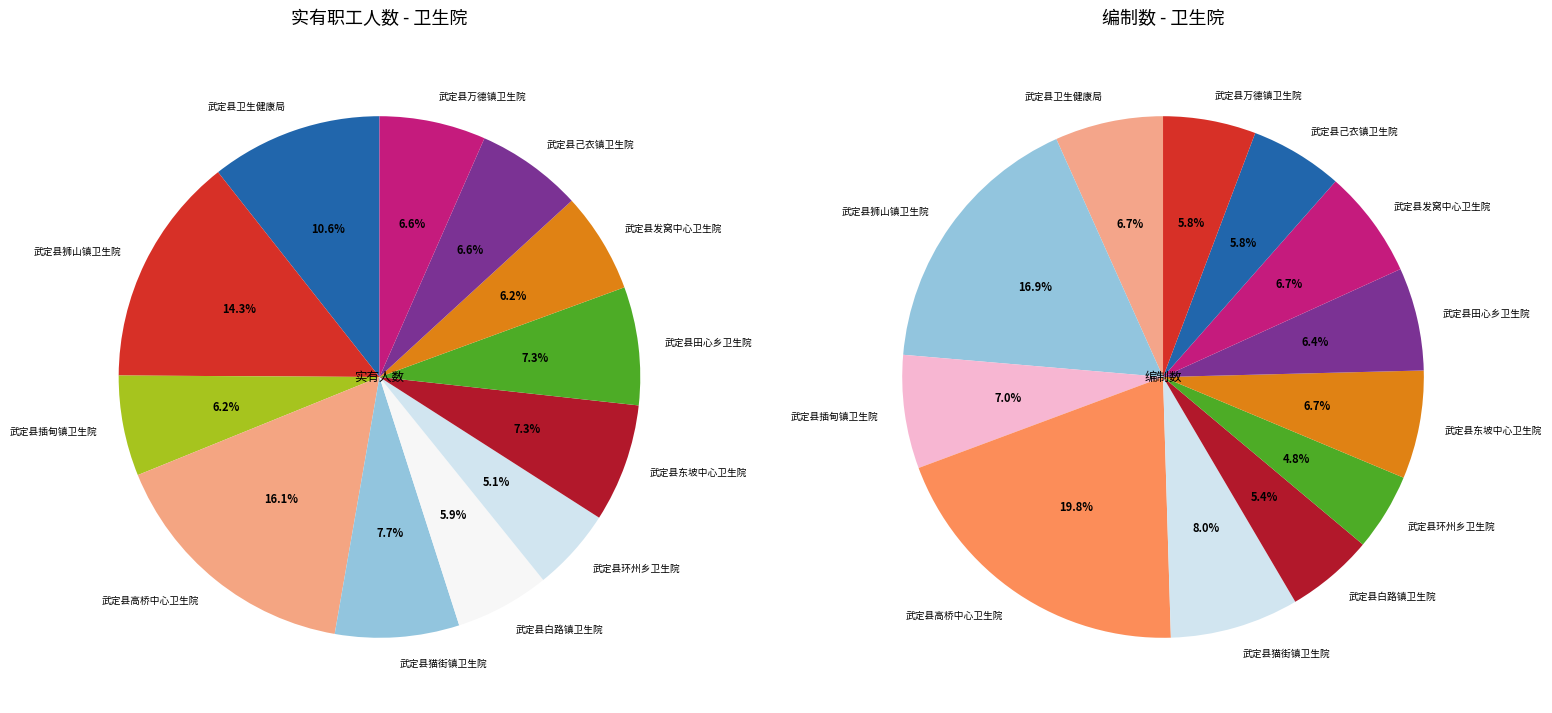

To the nearest percent, what percentage of the pie is 武定县田心乡卫生院?

7%